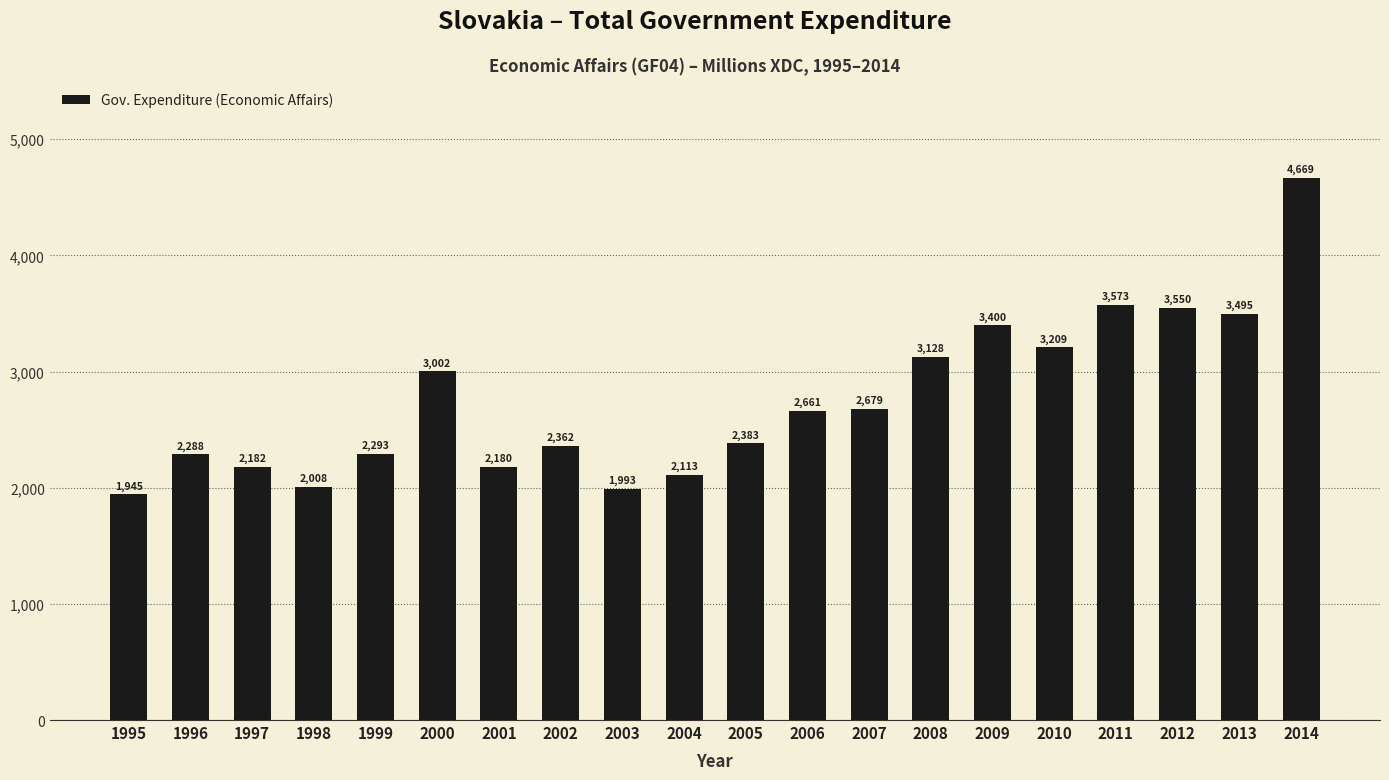

List the labels in order of value, largest first.

2014, 2011, 2012, 2013, 2009, 2010, 2008, 2000, 2007, 2006, 2005, 2002, 1999, 1996, 1997, 2001, 2004, 1998, 2003, 1995